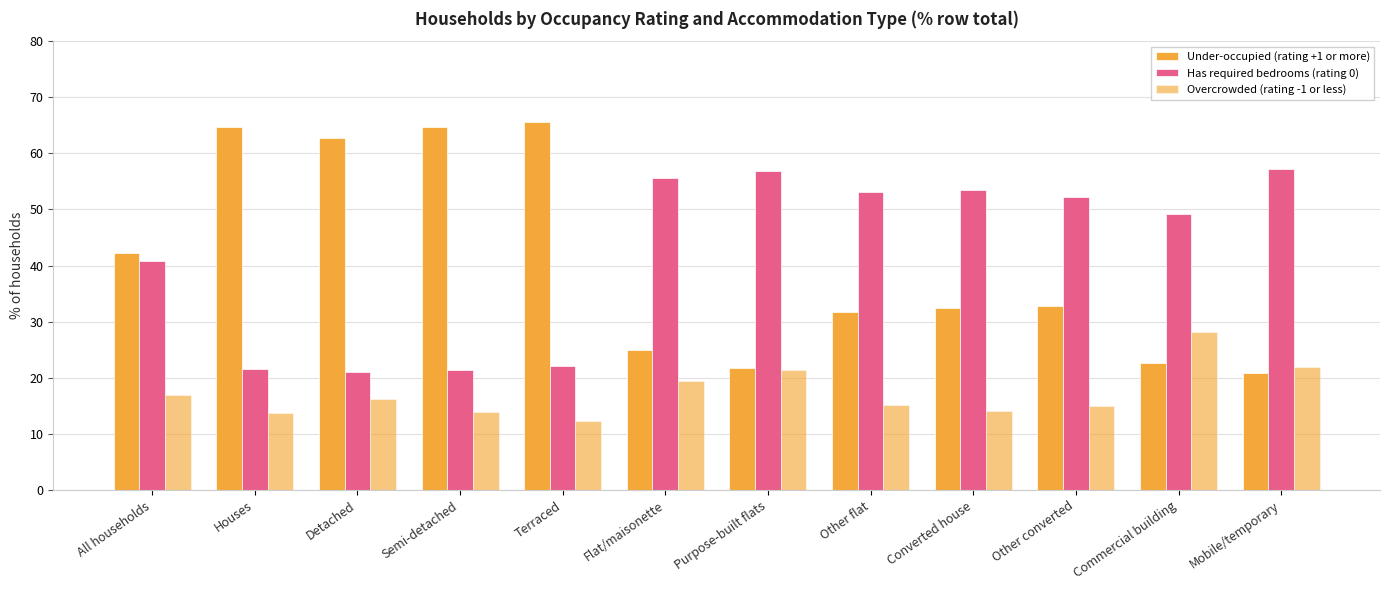

At how many categories does at least one series exceed 63?

3